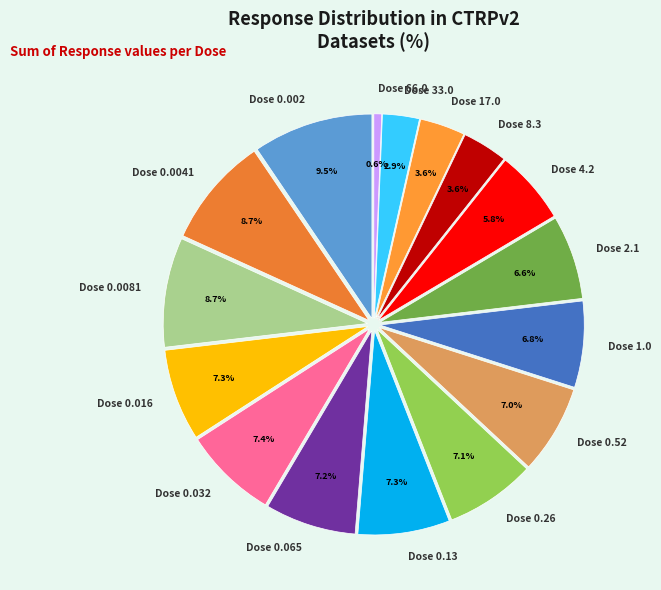

Does any single category account for the majority?

No